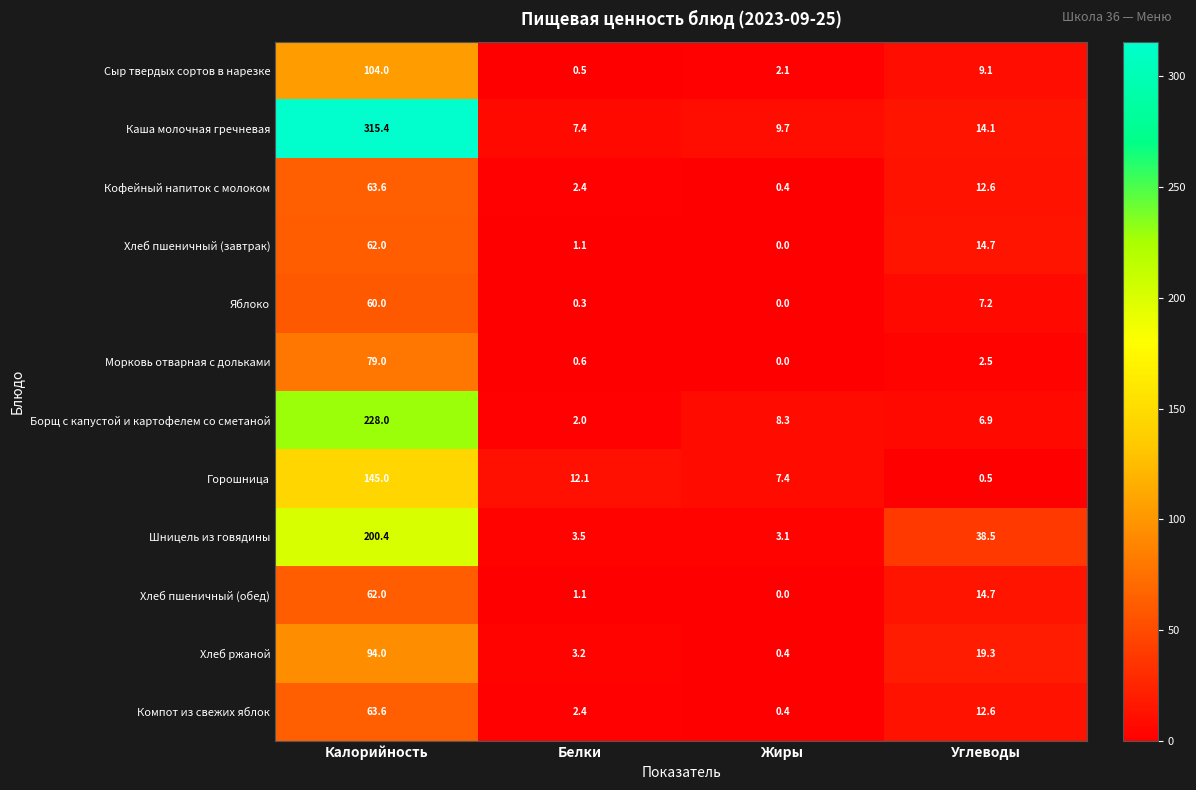

What is the total value across all series at Белки?

36.6